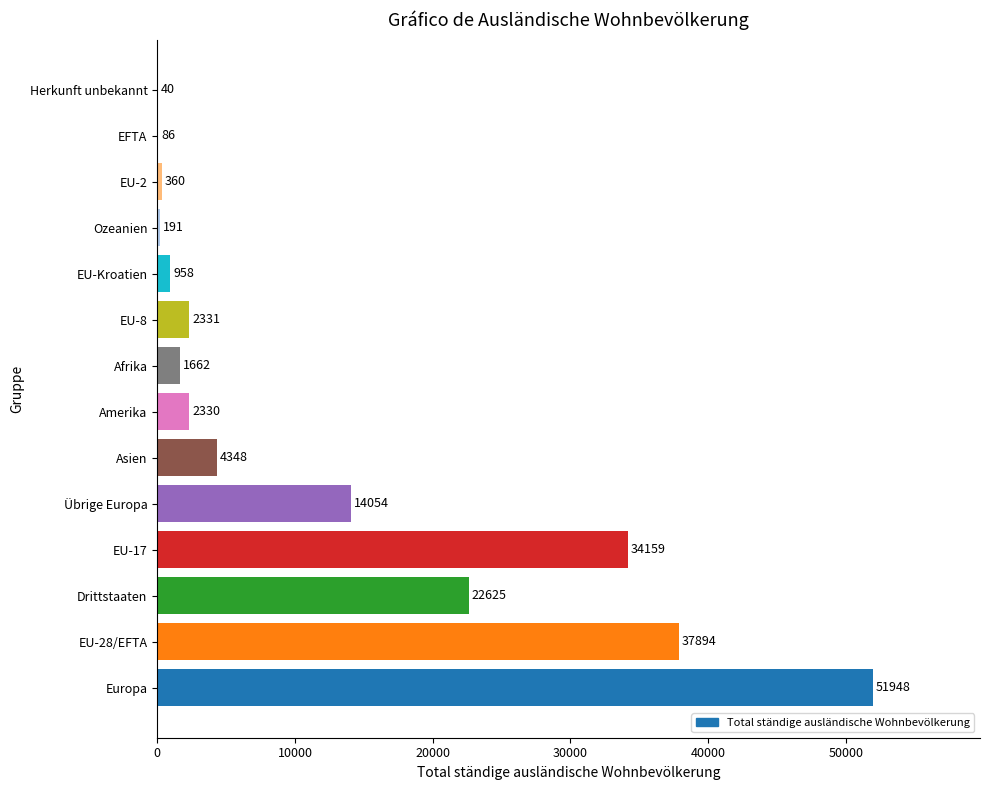

What value does the data have at Amerika?

2330